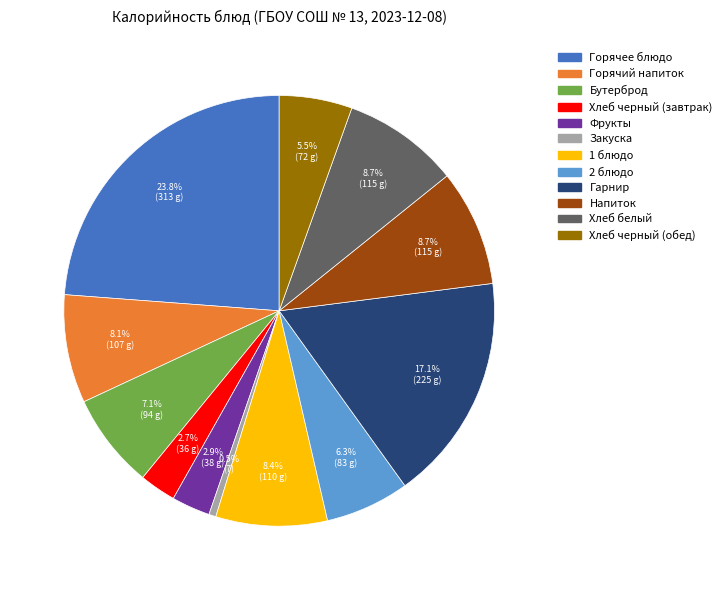

Which has a higher value, 2 блюдо or Бутерброд?

Бутерброд